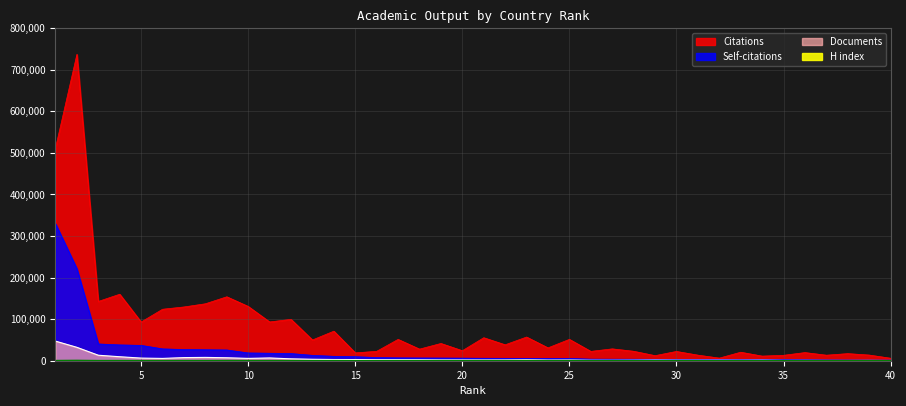

True or false: Citations has a value of 170098 at 7.

False